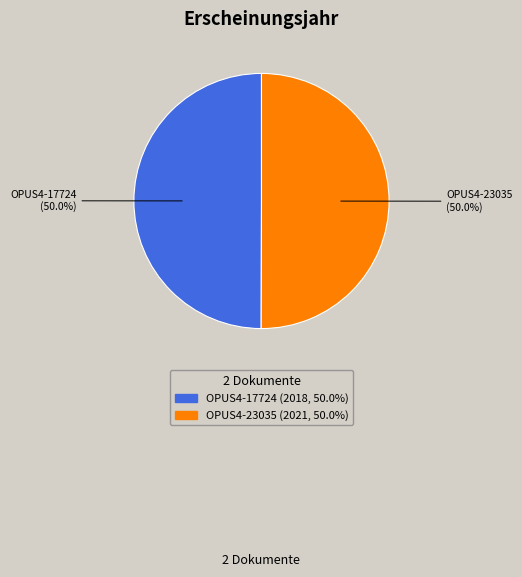

What is the ratio of the value at OPUS4-23035 to the value at OPUS4-17724?

1.0